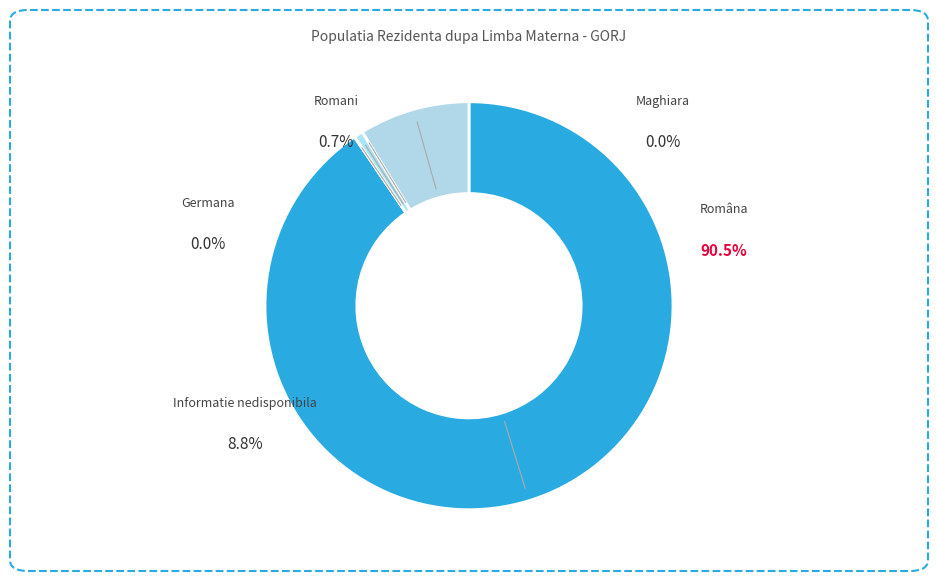

What is the ratio of the value at Romani to the value at Germana?

100.9